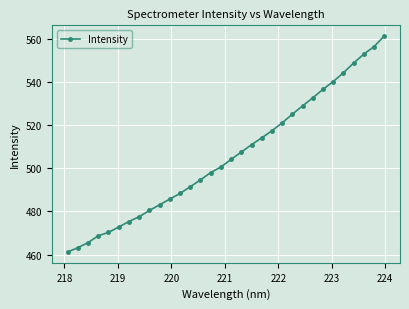

What is the average value?

505.6